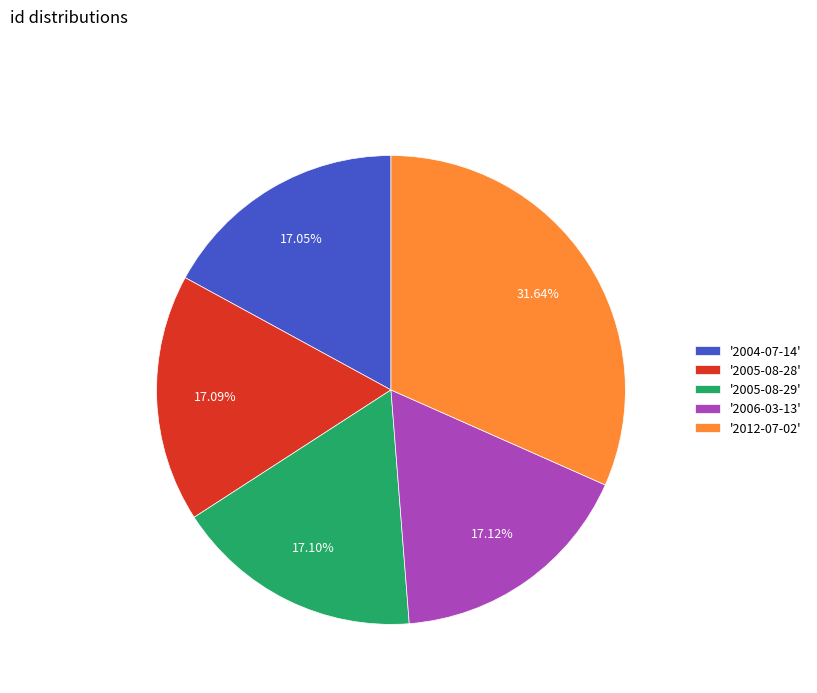

Do '2012-07-02' and '2005-08-29' together represent more than half of the pie?

No